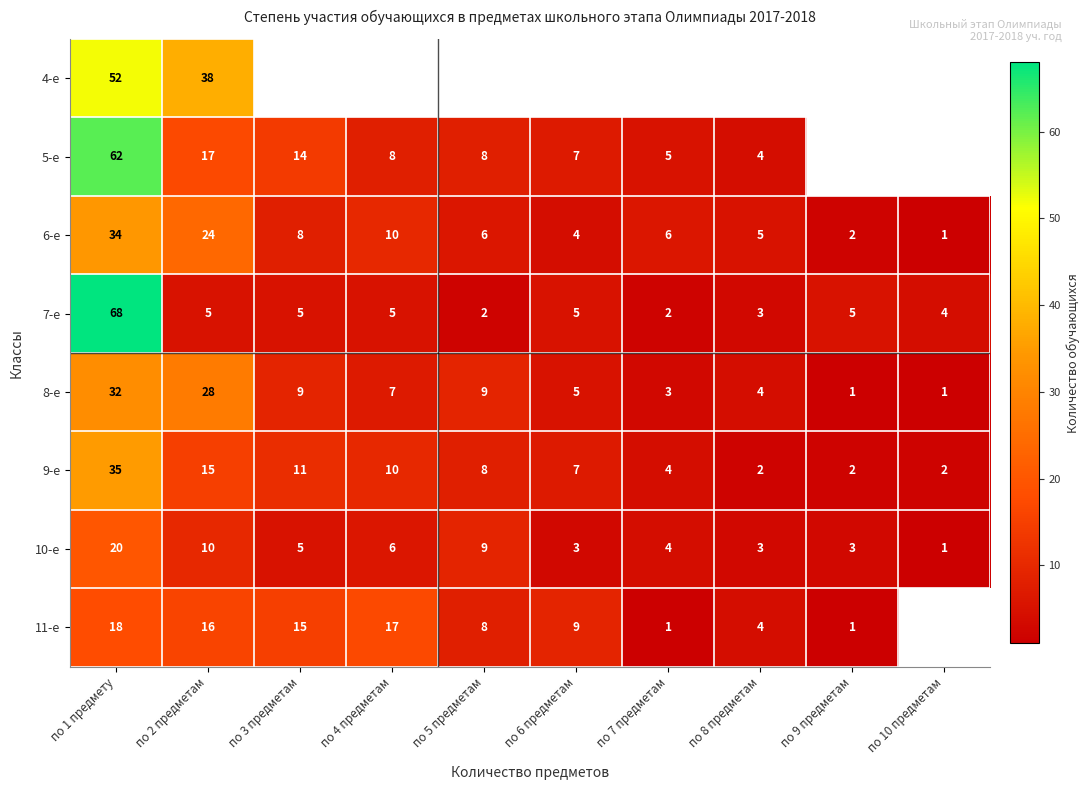

Is the value of 7-е at по 10 предметам greater than the value of 6-е at по 7 предметам?

No